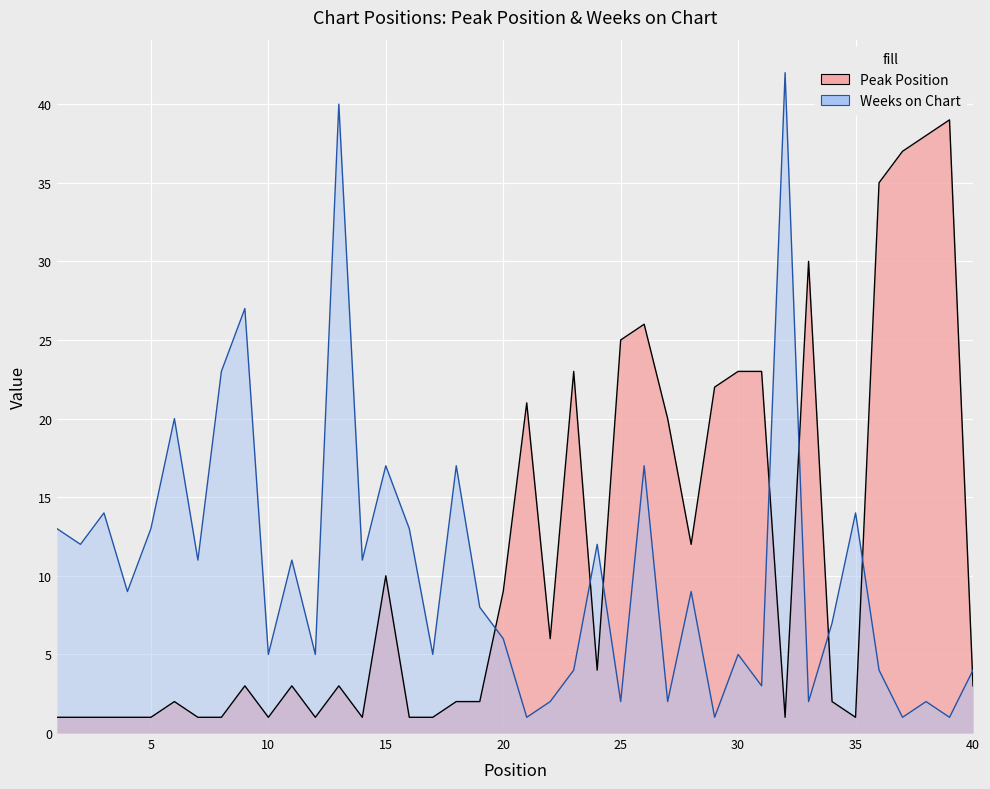

What is the sum of the Peak Position values at 7 and 9?

4